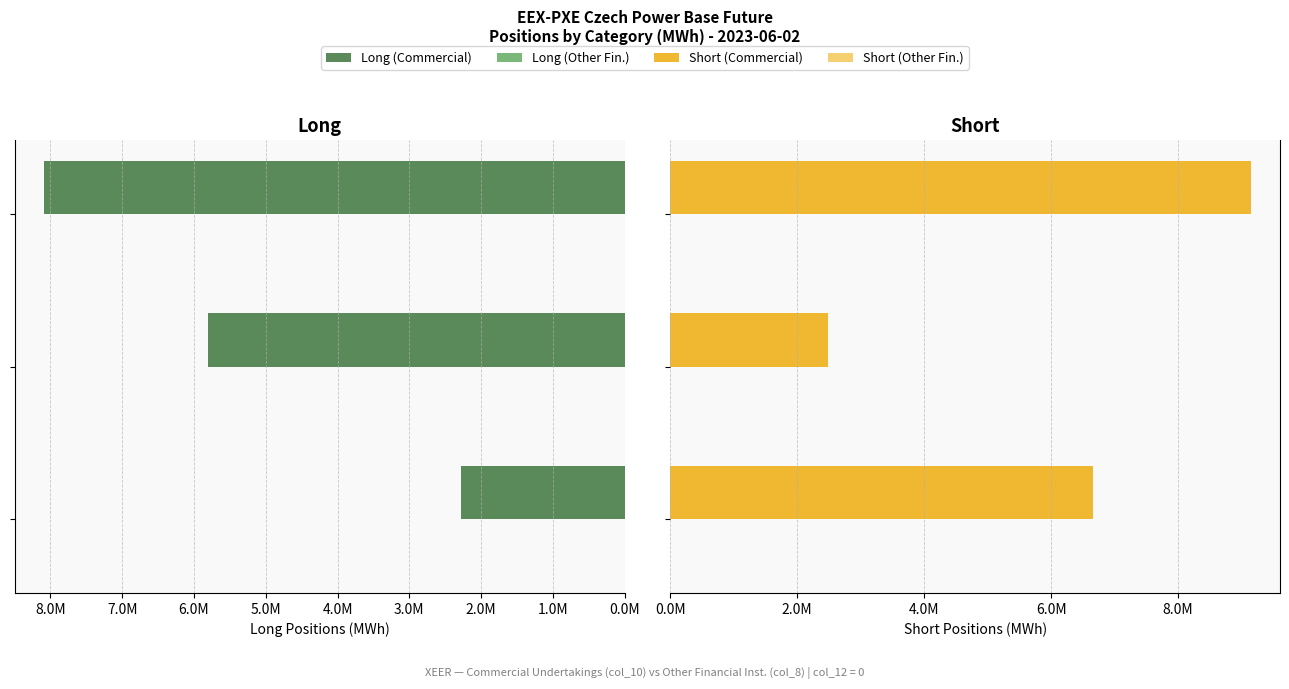

What is the spread (max minus min) of values at 1.0M?

5811083.7